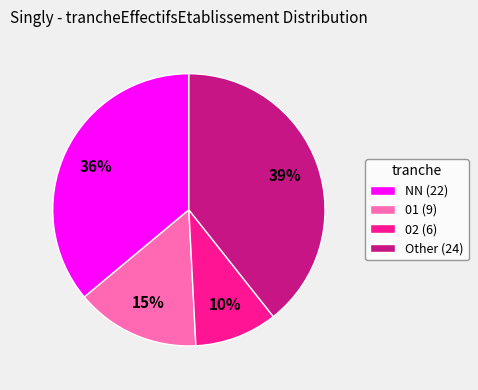

Do Other (24) and 01 (9) together represent more than half of the pie?

Yes